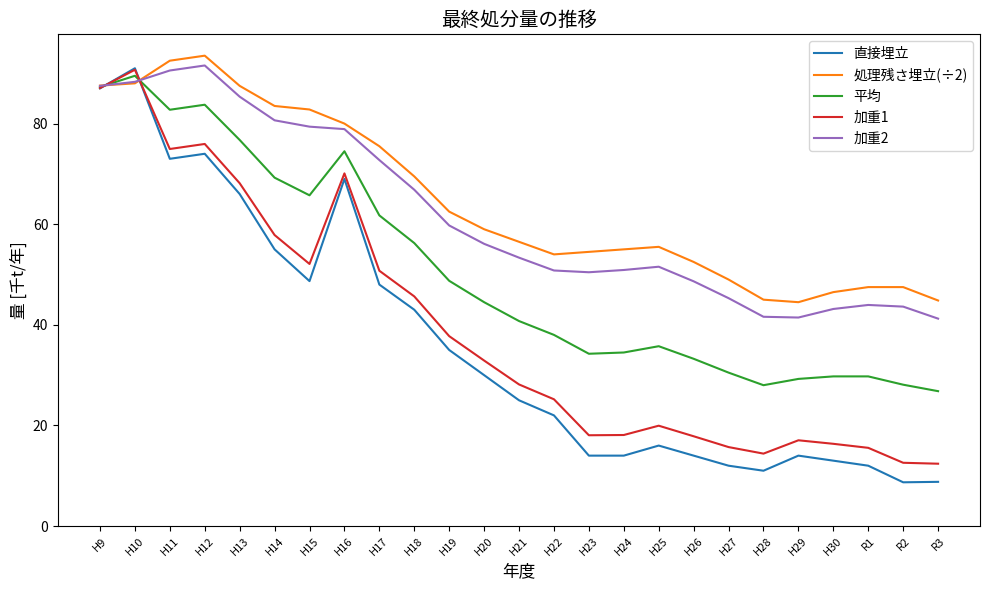

What is the greatest value displayed?

93.5